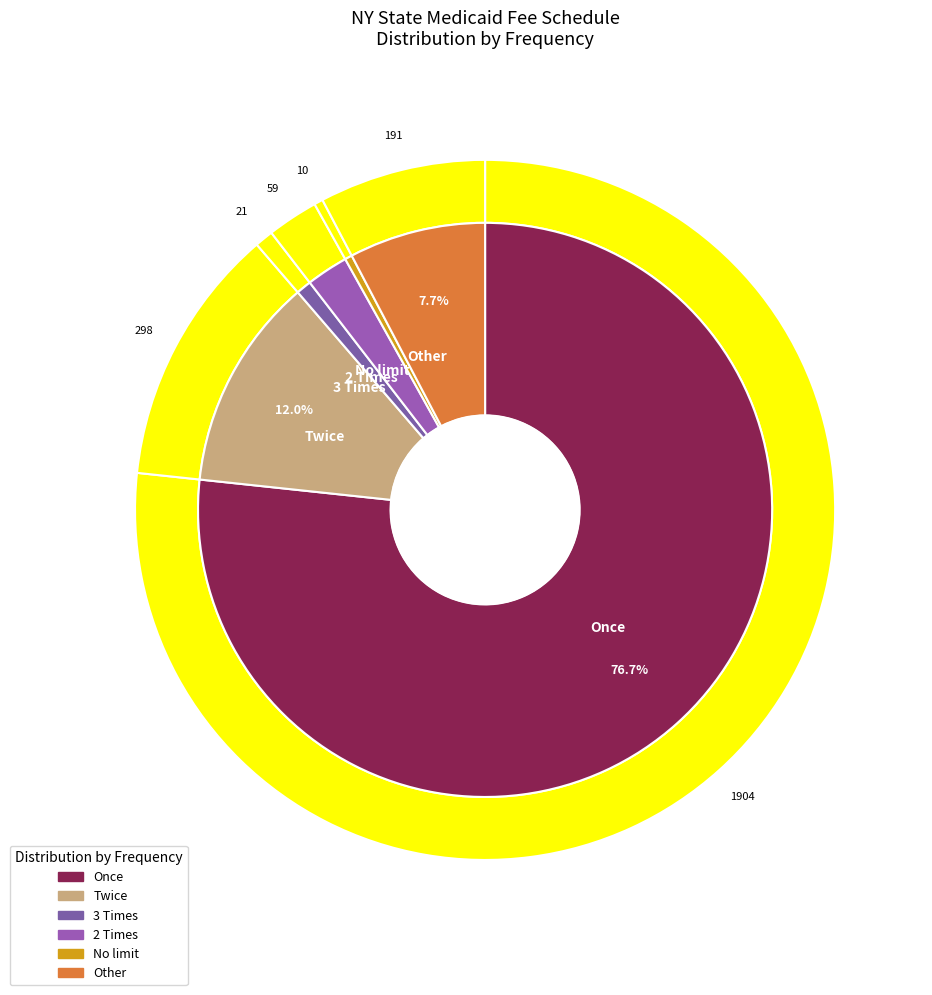

Does 7 account for over 50% of the chart?

No